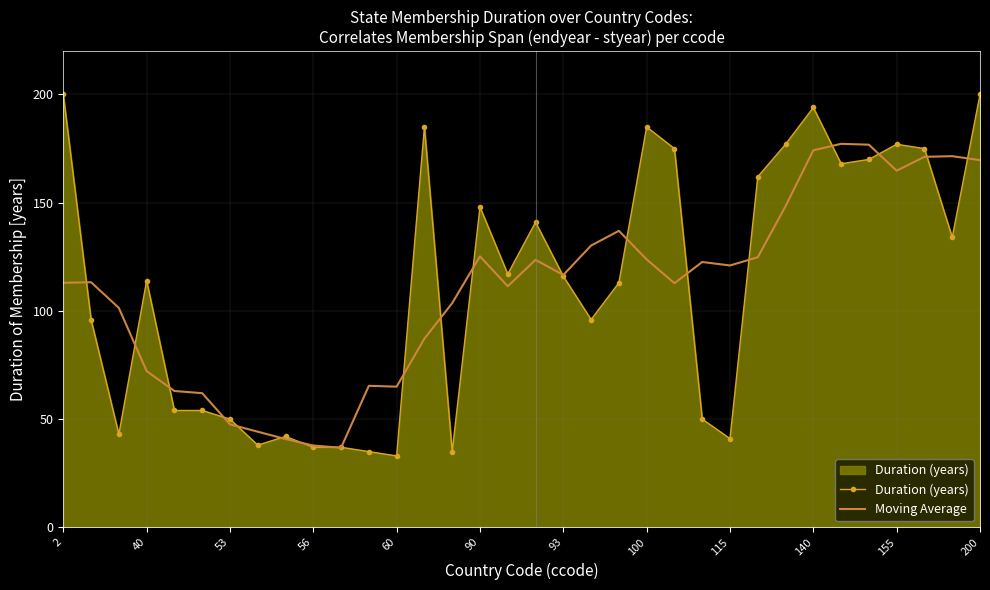

What is the maximum value for Duration (years)?

200.0